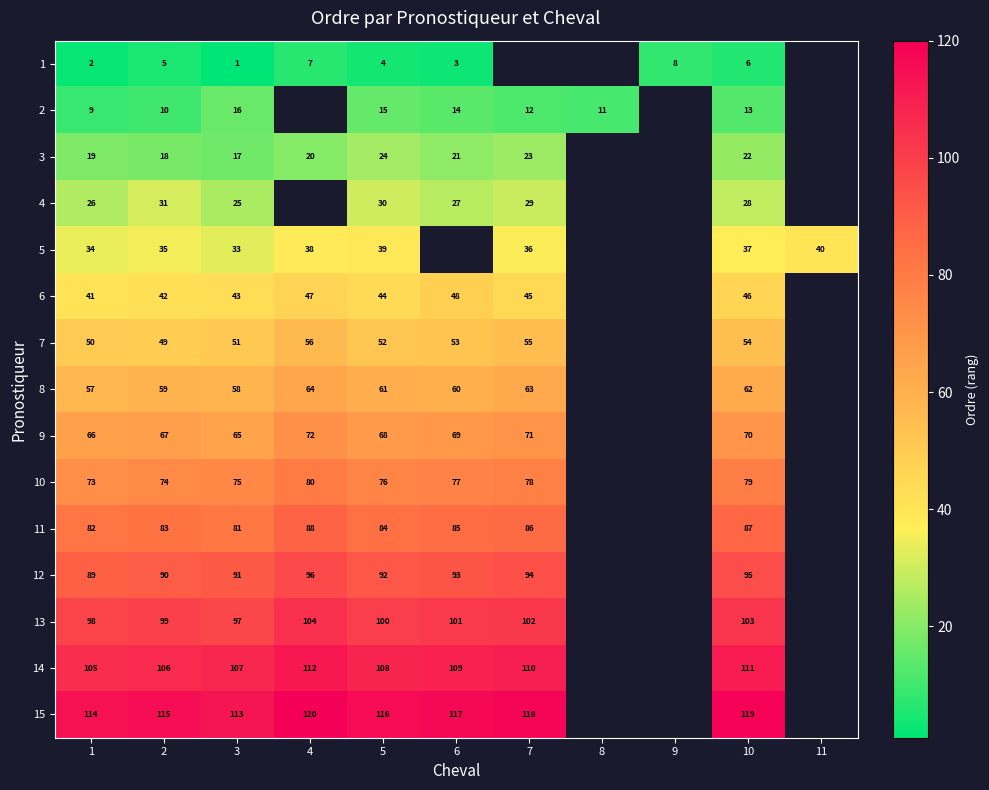

What is the difference between the highest and lowest values at 6?

114.0